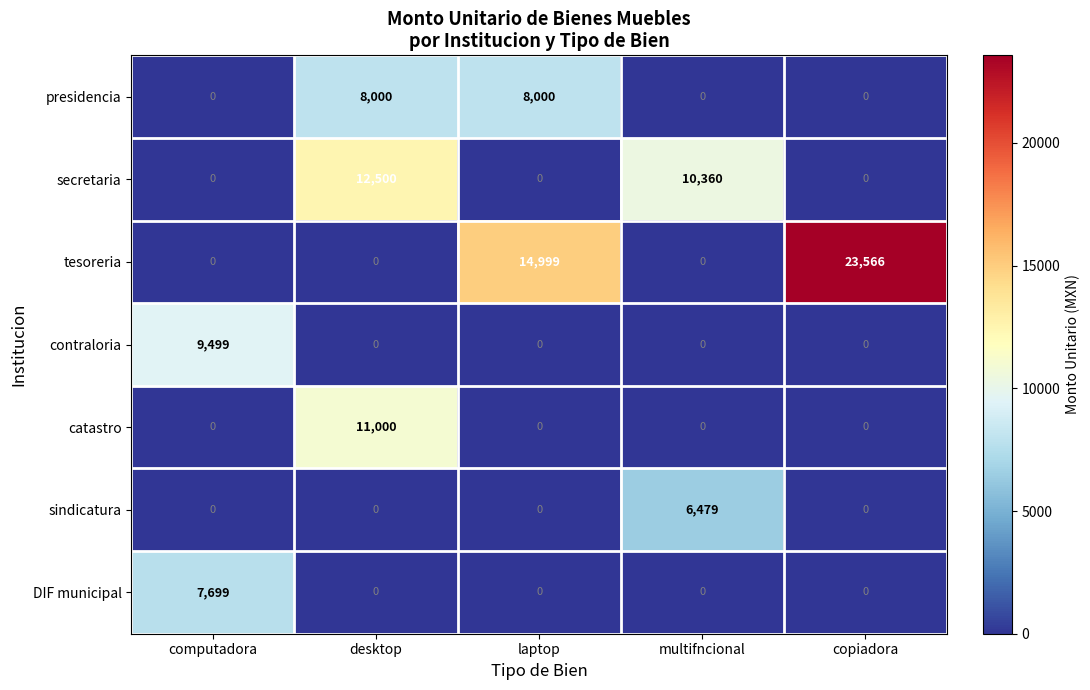

The catastro series shows 0 at multifncional. True or false?

True